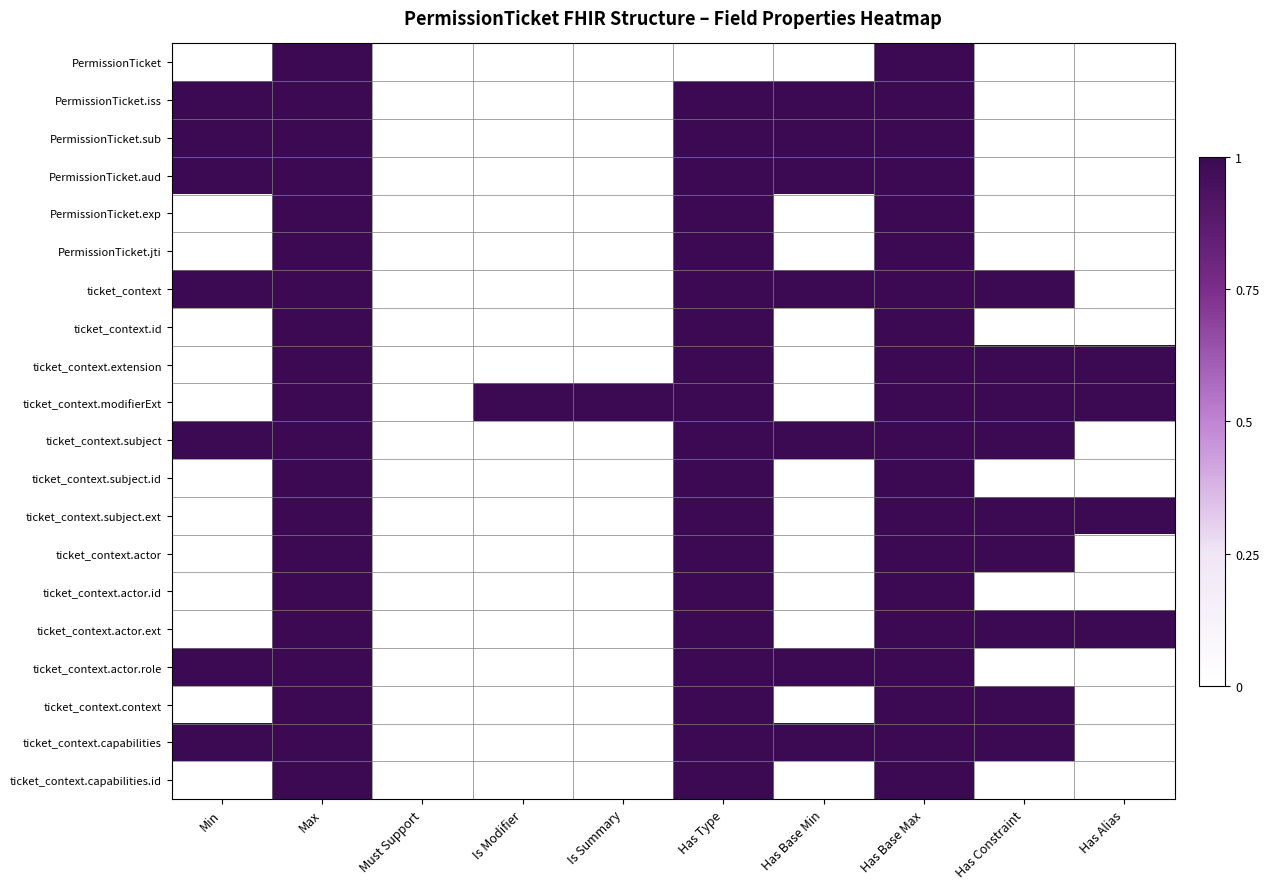

Reading left to right, what are all the values shown in this chart?

PermissionTicket: Min=0	Max=1	Must Support=0	Is Modifier=0	Is Summary=0	Has Type=0	Has Base Min=0	Has Base Max=1	Has Constraint=0	Has Alias=0
PermissionTicket.iss: Min=1	Max=1	Must Support=0	Is Modifier=0	Is Summary=0	Has Type=1	Has Base Min=1	Has Base Max=1	Has Constraint=0	Has Alias=0
PermissionTicket.sub: Min=1	Max=1	Must Support=0	Is Modifier=0	Is Summary=0	Has Type=1	Has Base Min=1	Has Base Max=1	Has Constraint=0	Has Alias=0
PermissionTicket.aud: Min=1	Max=1	Must Support=0	Is Modifier=0	Is Summary=0	Has Type=1	Has Base Min=1	Has Base Max=1	Has Constraint=0	Has Alias=0
PermissionTicket.exp: Min=0	Max=1	Must Support=0	Is Modifier=0	Is Summary=0	Has Type=1	Has Base Min=0	Has Base Max=1	Has Constraint=0	Has Alias=0
PermissionTicket.jti: Min=0	Max=1	Must Support=0	Is Modifier=0	Is Summary=0	Has Type=1	Has Base Min=0	Has Base Max=1	Has Constraint=0	Has Alias=0
ticket_context: Min=1	Max=1	Must Support=0	Is Modifier=0	Is Summary=0	Has Type=1	Has Base Min=1	Has Base Max=1	Has Constraint=1	Has Alias=0
ticket_context.id: Min=0	Max=1	Must Support=0	Is Modifier=0	Is Summary=0	Has Type=1	Has Base Min=0	Has Base Max=1	Has Constraint=0	Has Alias=0
ticket_context.extension: Min=0	Max=1	Must Support=0	Is Modifier=0	Is Summary=0	Has Type=1	Has Base Min=0	Has Base Max=1	Has Constraint=1	Has Alias=1
ticket_context.modifierExt: Min=0	Max=1	Must Support=0	Is Modifier=1	Is Summary=1	Has Type=1	Has Base Min=0	Has Base Max=1	Has Constraint=1	Has Alias=1
ticket_context.subject: Min=1	Max=1	Must Support=0	Is Modifier=0	Is Summary=0	Has Type=1	Has Base Min=1	Has Base Max=1	Has Constraint=1	Has Alias=0
ticket_context.subject.id: Min=0	Max=1	Must Support=0	Is Modifier=0	Is Summary=0	Has Type=1	Has Base Min=0	Has Base Max=1	Has Constraint=0	Has Alias=0
ticket_context.subject.ext: Min=0	Max=1	Must Support=0	Is Modifier=0	Is Summary=0	Has Type=1	Has Base Min=0	Has Base Max=1	Has Constraint=1	Has Alias=1
ticket_context.actor: Min=0	Max=1	Must Support=0	Is Modifier=0	Is Summary=0	Has Type=1	Has Base Min=0	Has Base Max=1	Has Constraint=1	Has Alias=0
ticket_context.actor.id: Min=0	Max=1	Must Support=0	Is Modifier=0	Is Summary=0	Has Type=1	Has Base Min=0	Has Base Max=1	Has Constraint=0	Has Alias=0
ticket_context.actor.ext: Min=0	Max=1	Must Support=0	Is Modifier=0	Is Summary=0	Has Type=1	Has Base Min=0	Has Base Max=1	Has Constraint=1	Has Alias=1
ticket_context.actor.role: Min=1	Max=1	Must Support=0	Is Modifier=0	Is Summary=0	Has Type=1	Has Base Min=1	Has Base Max=1	Has Constraint=0	Has Alias=0
ticket_context.context: Min=0	Max=1	Must Support=0	Is Modifier=0	Is Summary=0	Has Type=1	Has Base Min=0	Has Base Max=1	Has Constraint=1	Has Alias=0
ticket_context.capabilities: Min=1	Max=1	Must Support=0	Is Modifier=0	Is Summary=0	Has Type=1	Has Base Min=1	Has Base Max=1	Has Constraint=1	Has Alias=0
ticket_context.capabilities.id: Min=0	Max=1	Must Support=0	Is Modifier=0	Is Summary=0	Has Type=1	Has Base Min=0	Has Base Max=1	Has Constraint=0	Has Alias=0